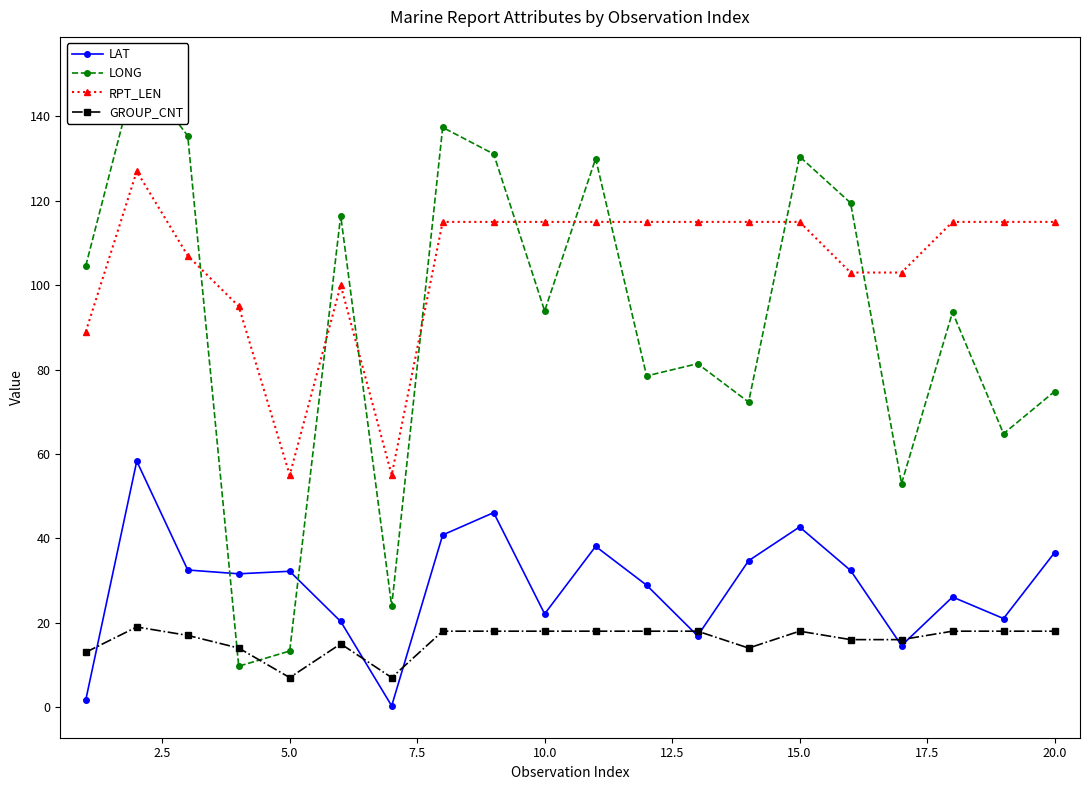

The value of GROUP_CNT at 5.0 is 7.0. True or false?

True